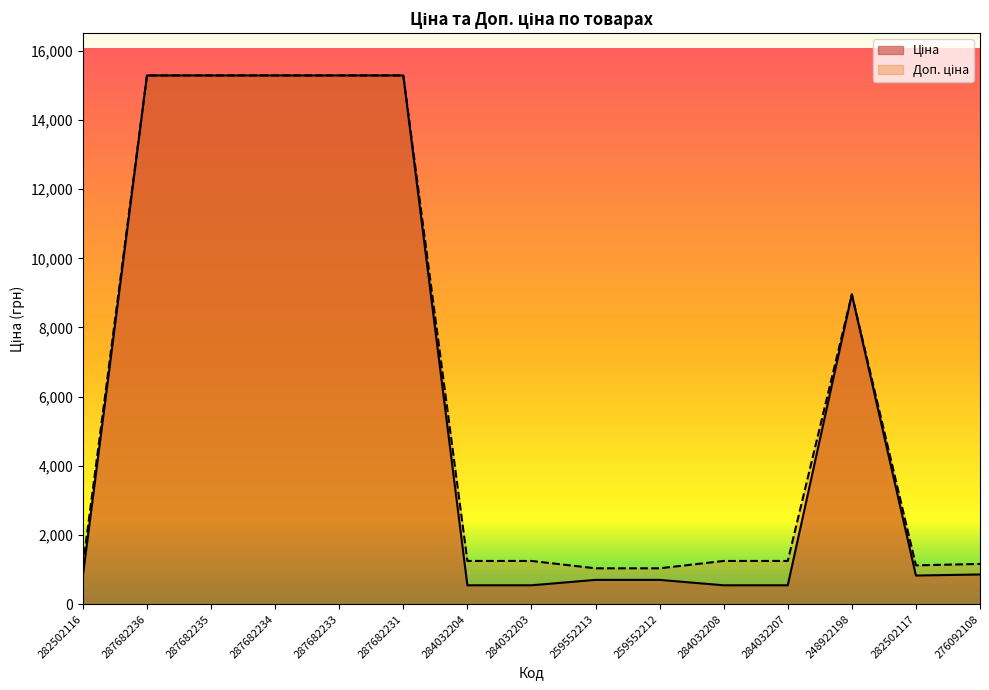

Reading left to right, extract all data points from this chart.

Ціна: 282502116=827.6	287682236=15288.0	287682235=15288.0	287682234=15288.0	287682233=15288.0	287682231=15288.0	284032204=545.0	284032203=545.0	259552213=701.4	259552212=701.4	284032208=545.0	284032207=545.0	248922198=8955.1	282502117=827.6	276092108=857.9
Доп. ціна: 282502116=1121.5	287682236=15288.0	287682235=15288.0	287682234=15288.0	287682233=15288.0	287682231=15288.0	284032204=1249.1	284032203=1249.1	259552213=1036.0	259552212=1036.0	284032208=1249.1	284032207=1249.1	248922198=8955.1	282502117=1121.5	276092108=1162.5